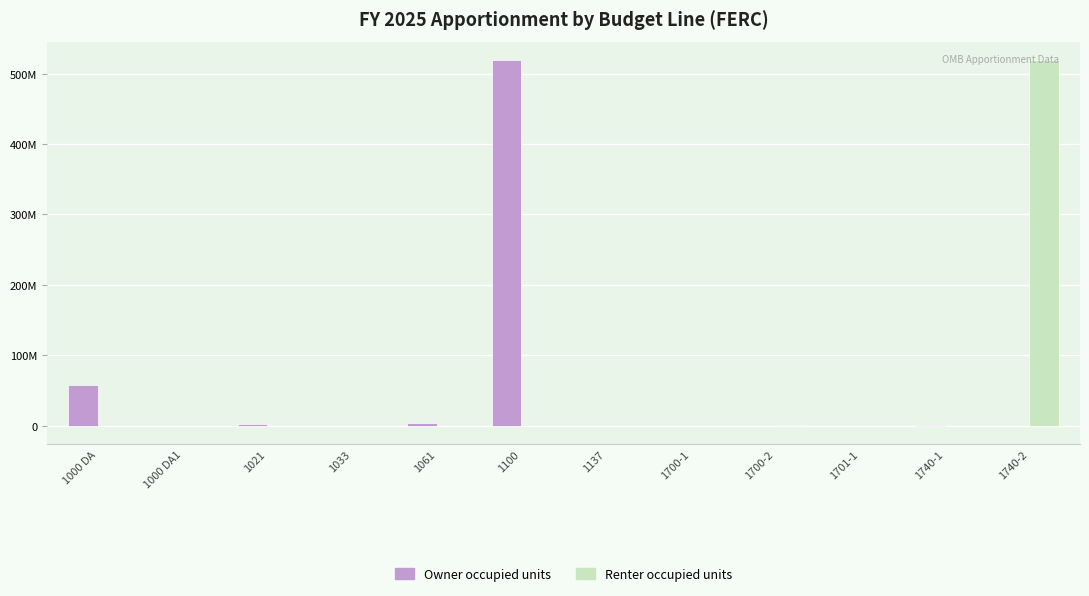

Is it true that Owner occupied units equals 0 at 1700-2?

True